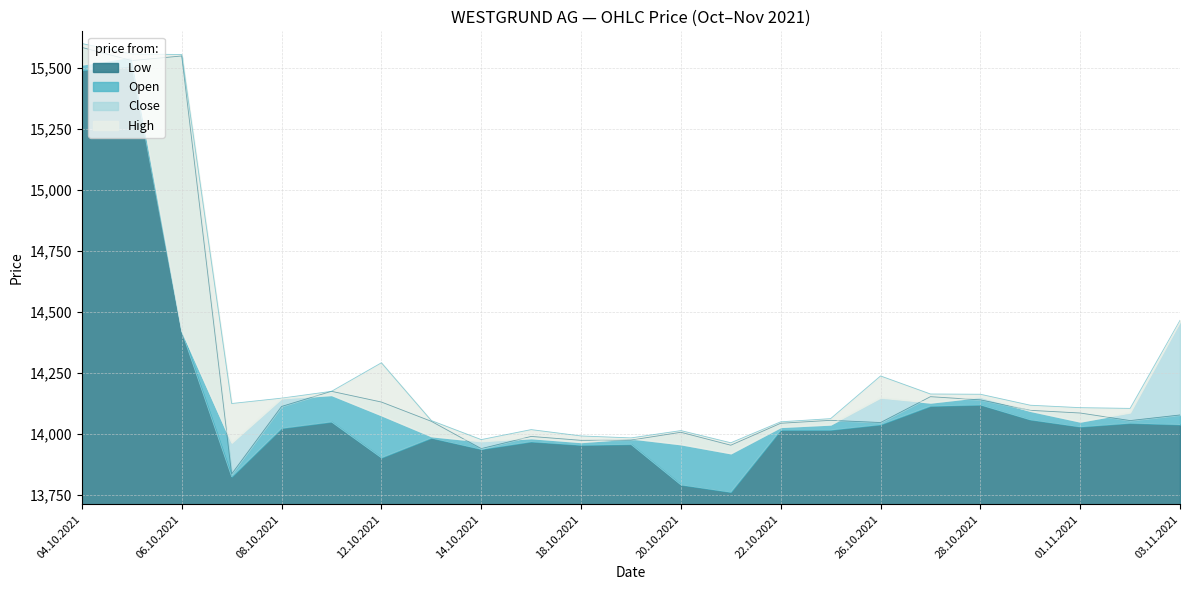

Is the value of Open at 19.10.2021 greater than the value of High at 14.10.2021?

No